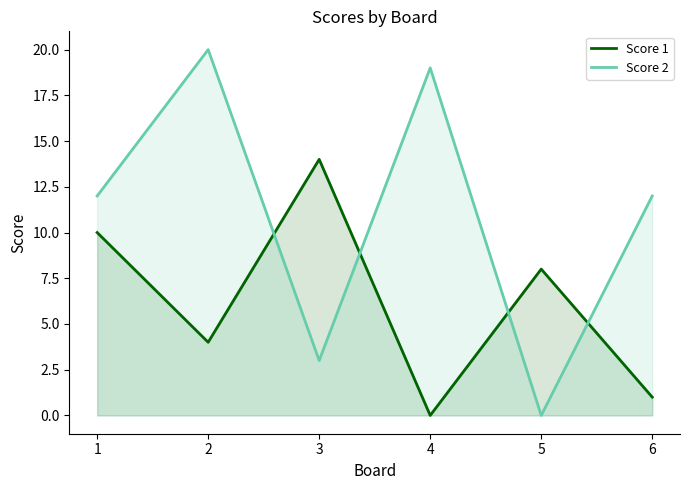

Reading left to right, extract all data points from this chart.

Score 1: 10	4	14	0	8	1
Score 2: 12	20	3	19	0	12